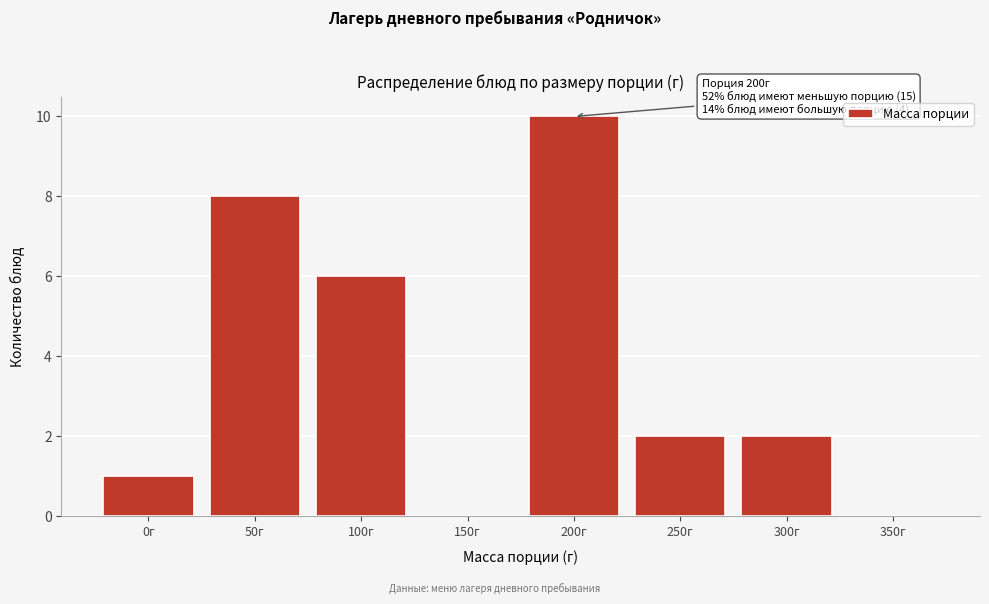

Reading left to right, what are all the values shown in this chart?

0г=1	50г=8	100г=6	150г=0	200г=10	250г=2	300г=2	350г=0